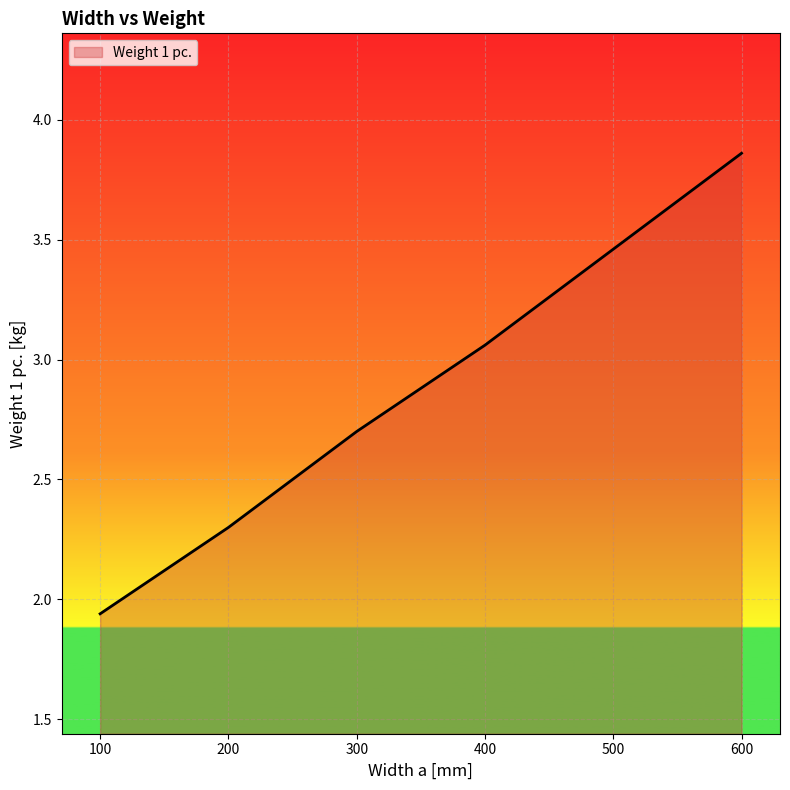

Approximately how many times larger is the value at 300 compared to 500?

0.8